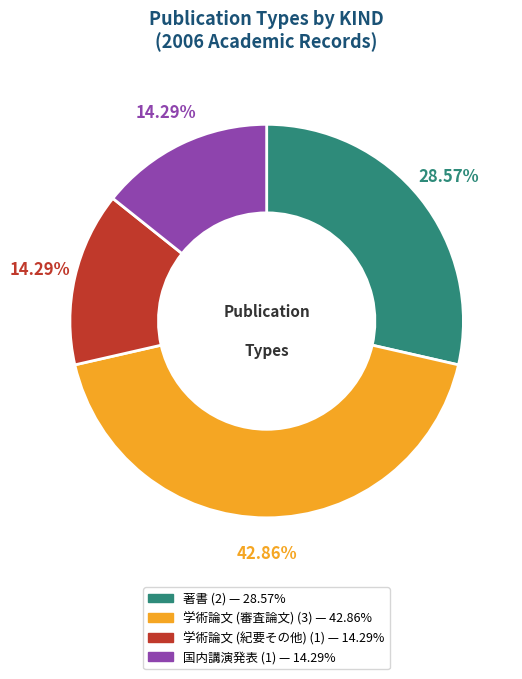

To the nearest percent, what percentage of the pie is 学術論文 (紀要その他)?

14%